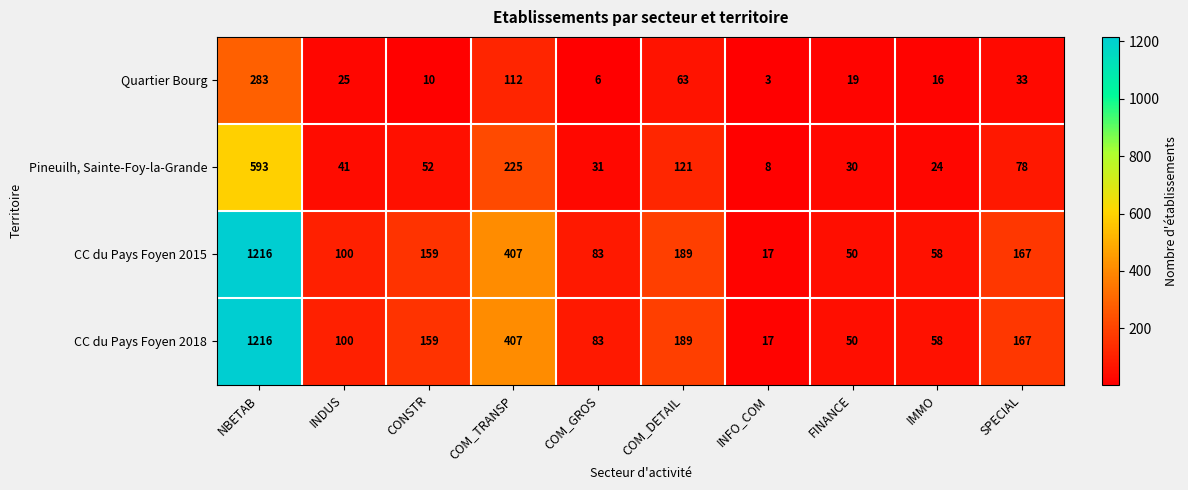

At which category is the sum across all series the highest?

NBETAB